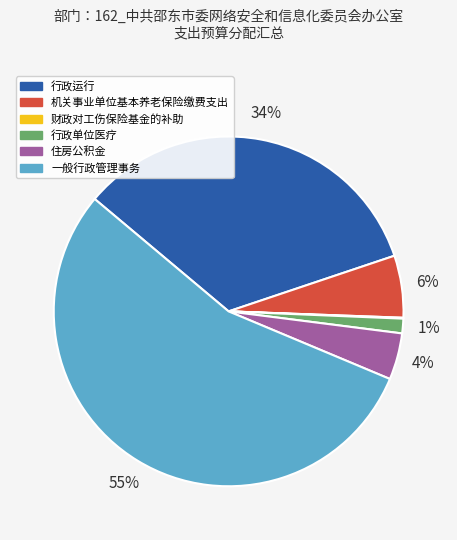

Which category has the biggest portion of the pie?

一般行政管理事务